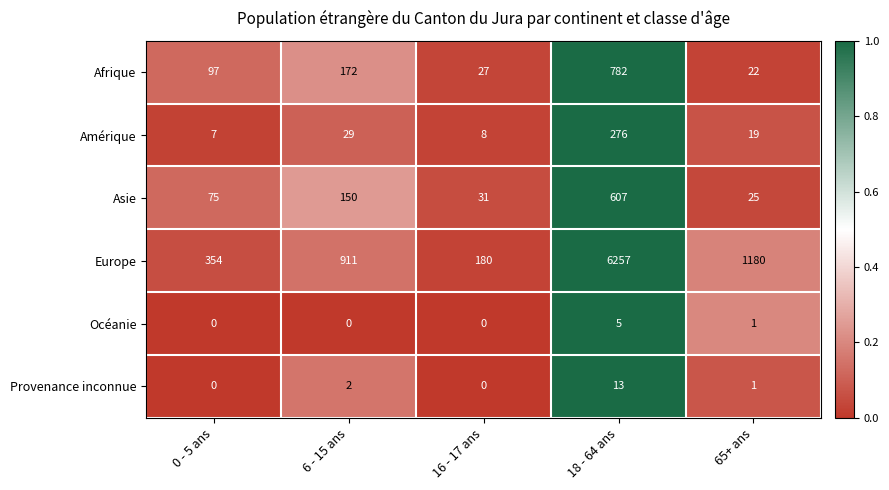

Reading left to right, what are all the values shown in this chart?

Afrique: 0 - 5 ans=97	6 - 15 ans=172	16 - 17 ans=27	18 - 64 ans=782	65+ ans=22
Amérique: 0 - 5 ans=7	6 - 15 ans=29	16 - 17 ans=8	18 - 64 ans=276	65+ ans=19
Asie: 0 - 5 ans=75	6 - 15 ans=150	16 - 17 ans=31	18 - 64 ans=607	65+ ans=25
Europe: 0 - 5 ans=354	6 - 15 ans=911	16 - 17 ans=180	18 - 64 ans=6257	65+ ans=1180
Océanie: 0 - 5 ans=0	6 - 15 ans=0	16 - 17 ans=0	18 - 64 ans=5	65+ ans=1
Provenance inconnue: 0 - 5 ans=0	6 - 15 ans=2	16 - 17 ans=0	18 - 64 ans=13	65+ ans=1